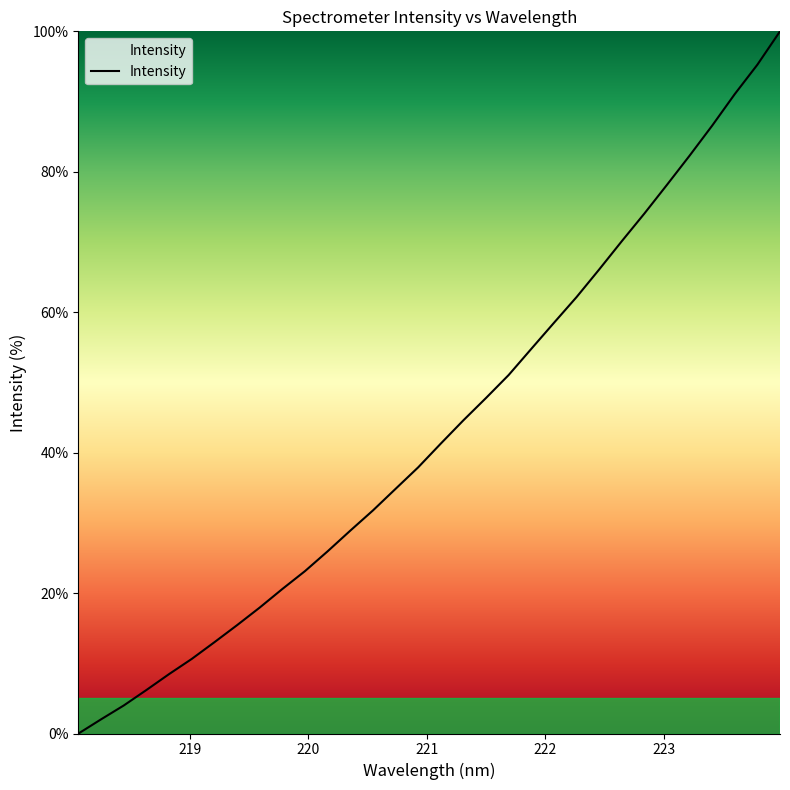

What is the greatest value displayed?

100.0